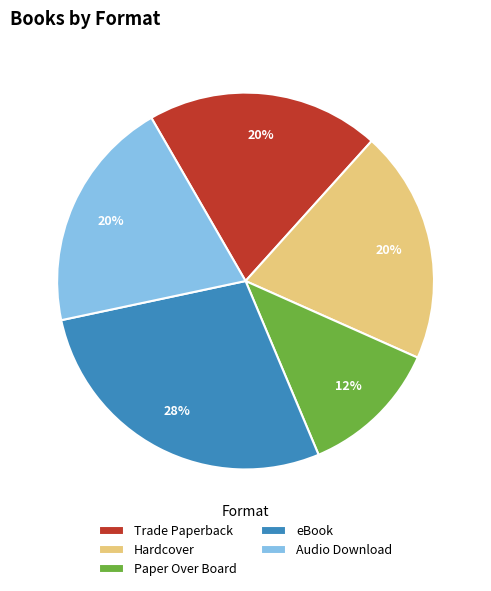

How many slices are in this pie chart?

5